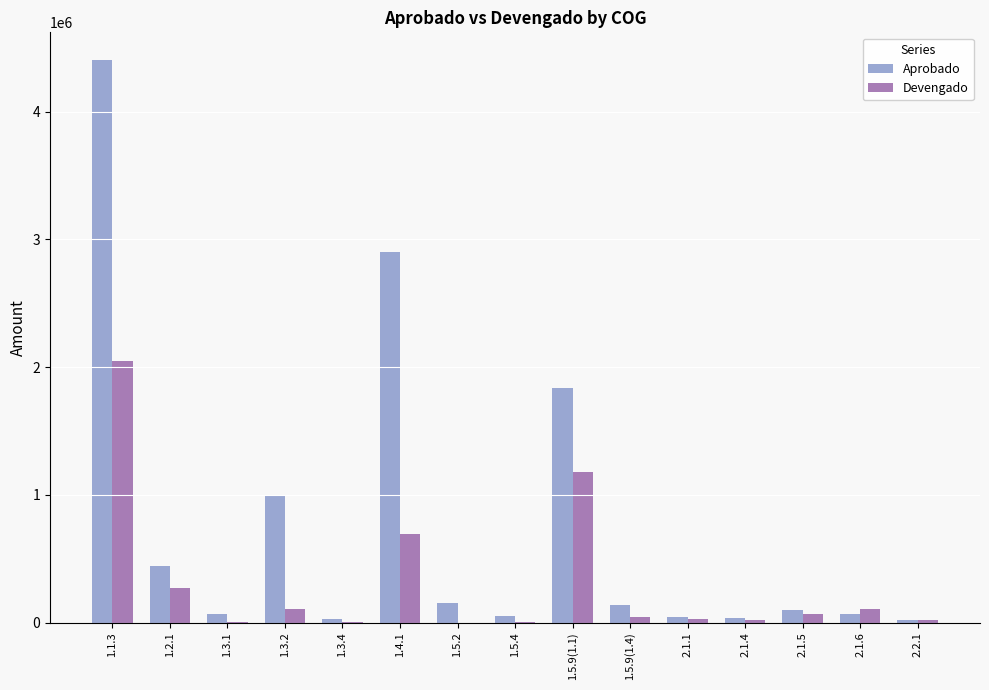

Which series changed the most between 1.3.4 and 1.5.9(1.1)?

Aprobado